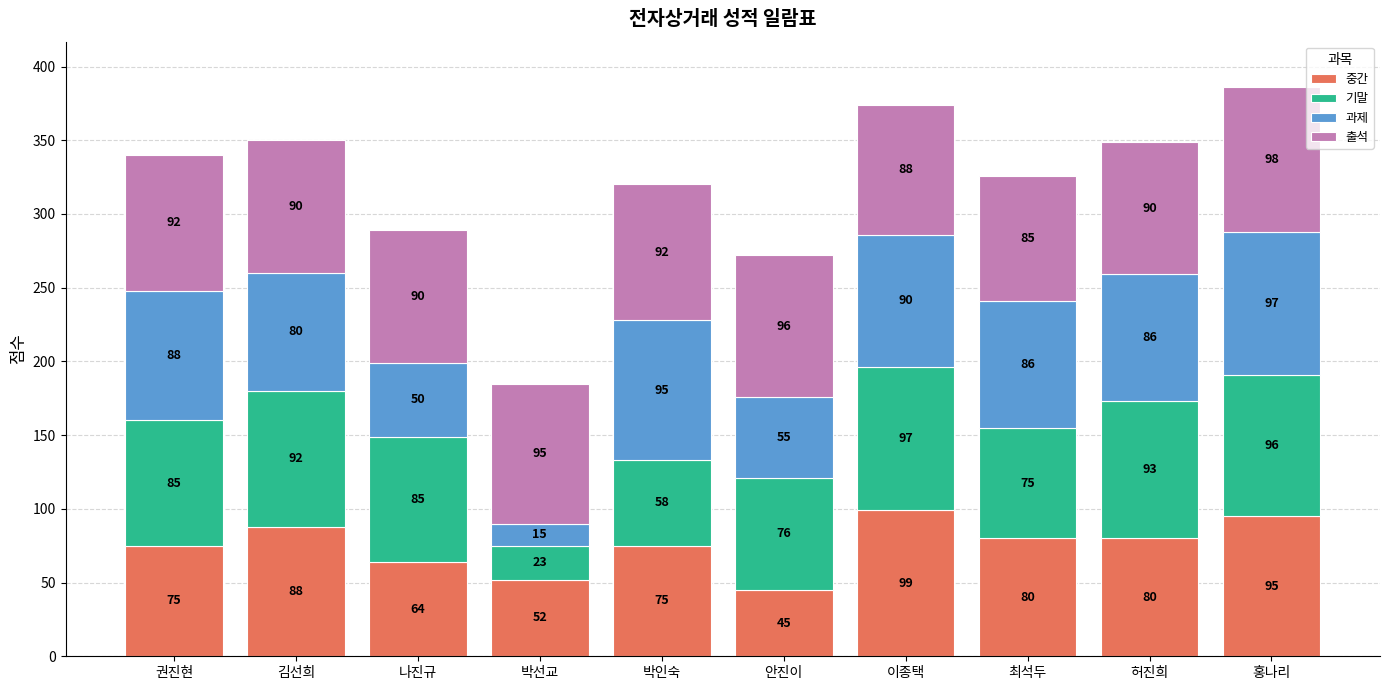

How many 중간 values are between 64 and 88?

6